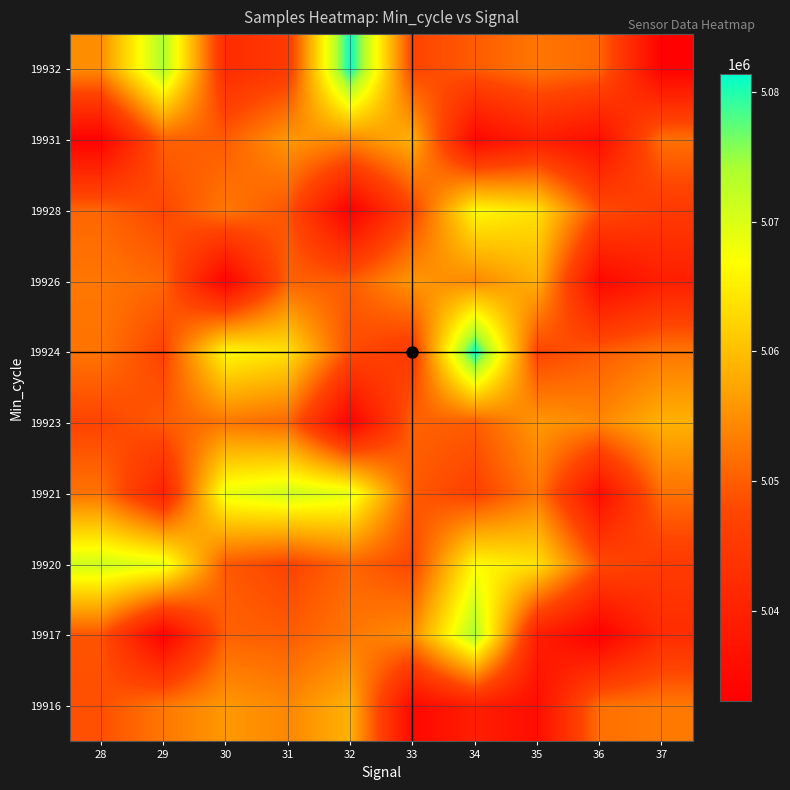

At which category is the sum across all series the highest?

34